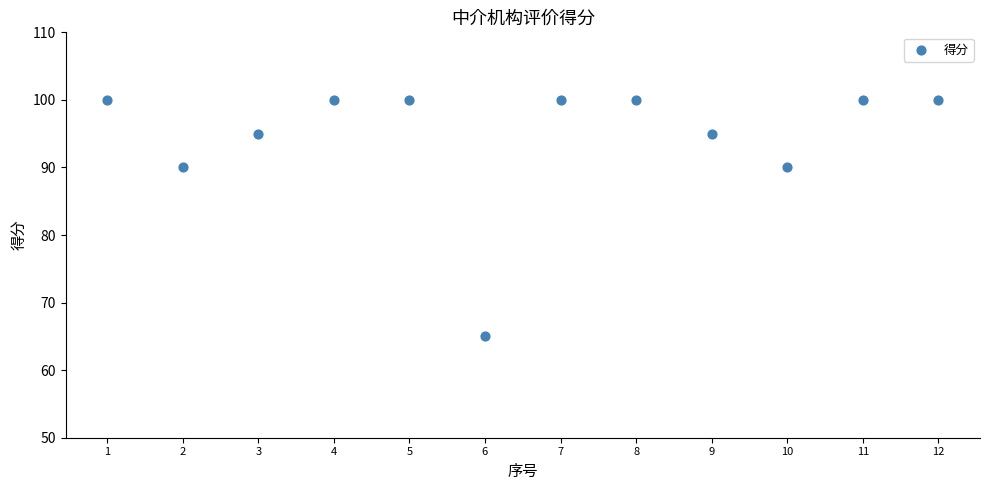

What is the range of X values (max minus min)?

11